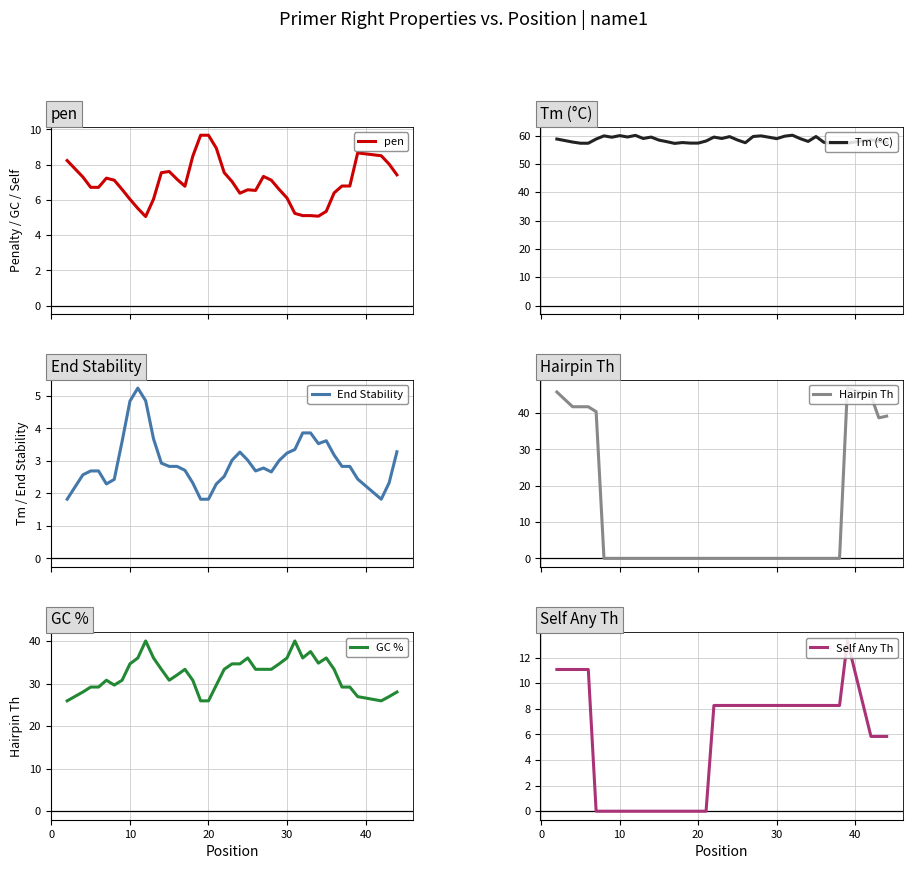

What is the lowest value of the pen series?

5.1